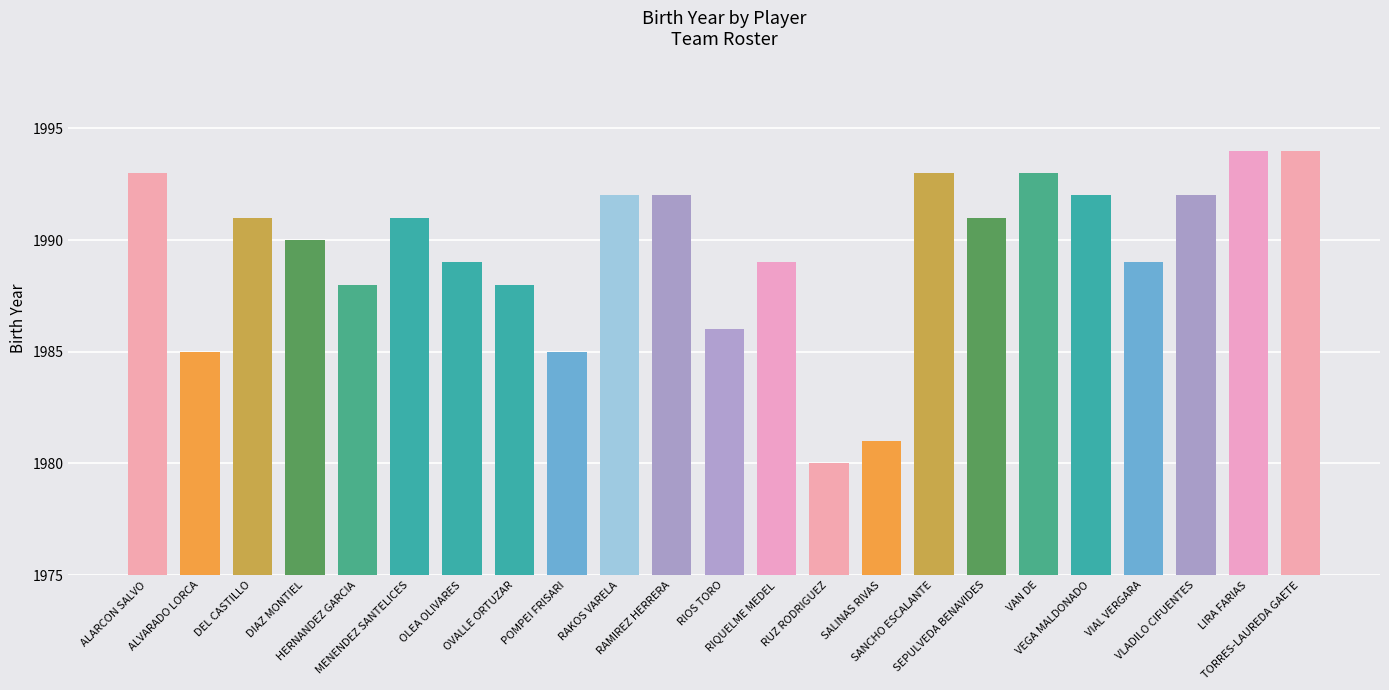

True or false: the data shows 3280 at VEGA MALDONADO.

False